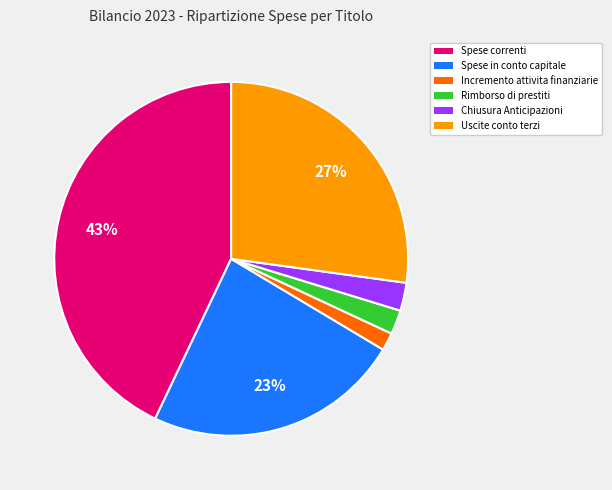

Which category has the biggest portion of the pie?

Spese correnti